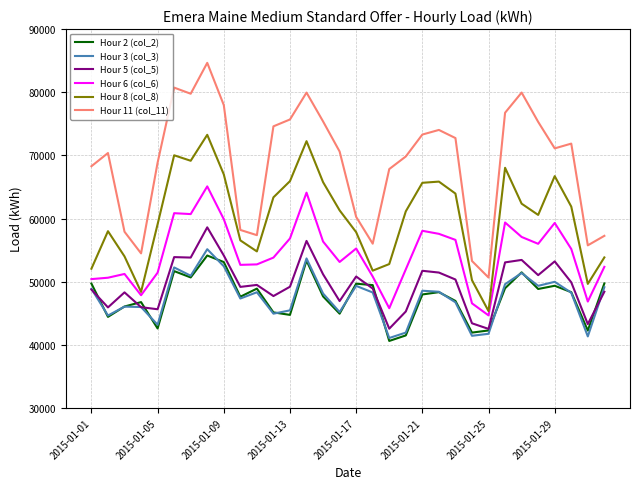

True or false: Hour 5 (col_5) and Hour 8 (col_8) intersect in this chart.

False